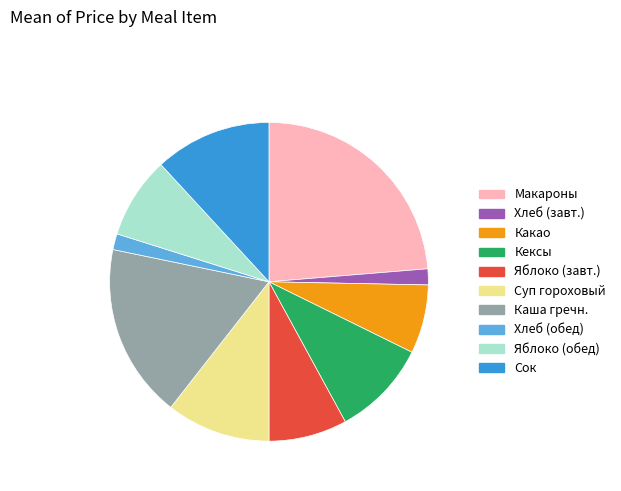

Does any single category account for the majority?

No